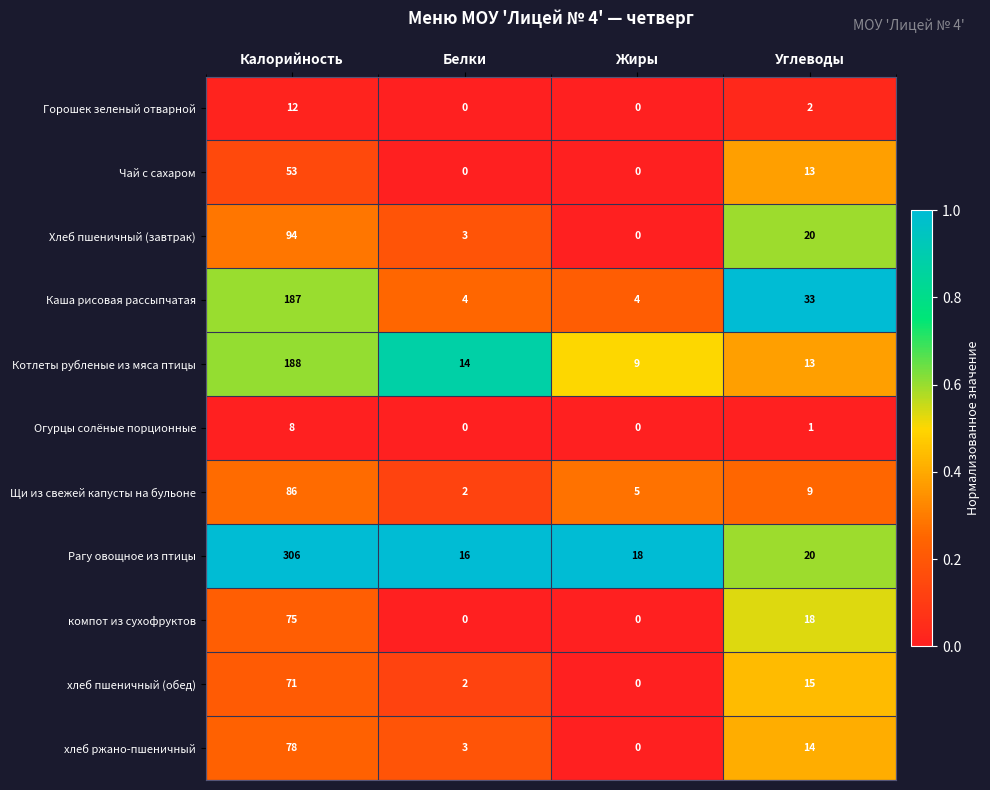

Count the number of categories in the chart.

4